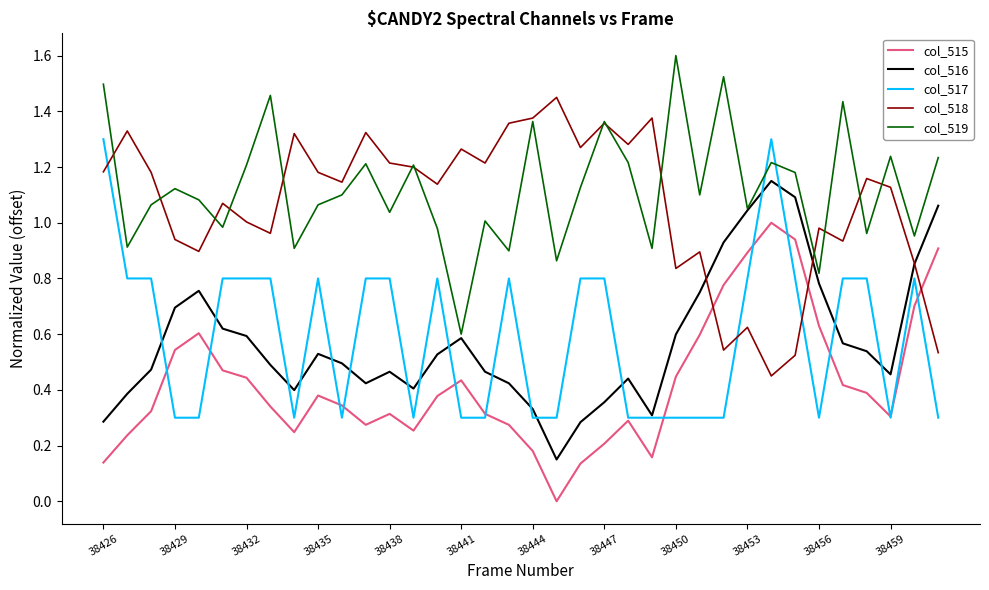

What is the maximum value shown in the chart?

1.6